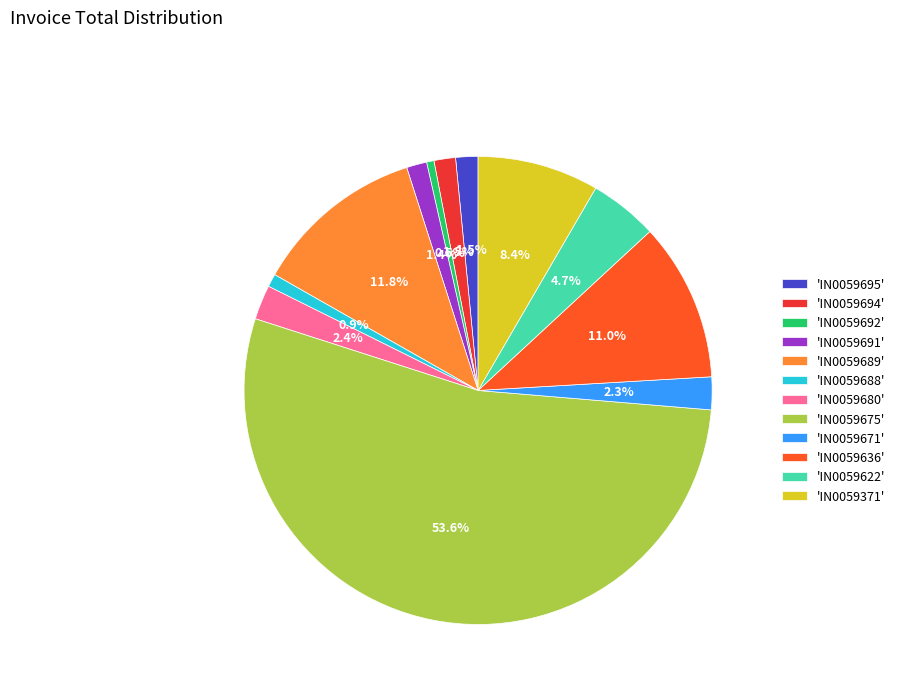

Approximately how many times larger is the value at 'IN0059371' compared to 'IN0059694'?

5.6